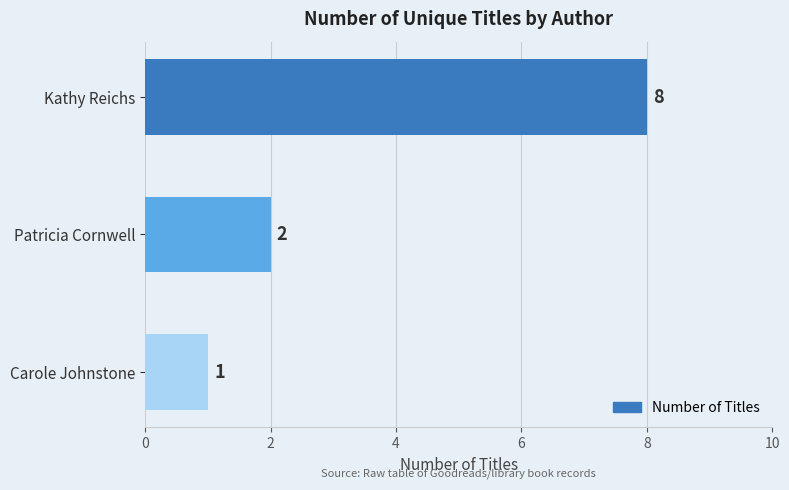

What is the difference between the maximum and minimum values?

7